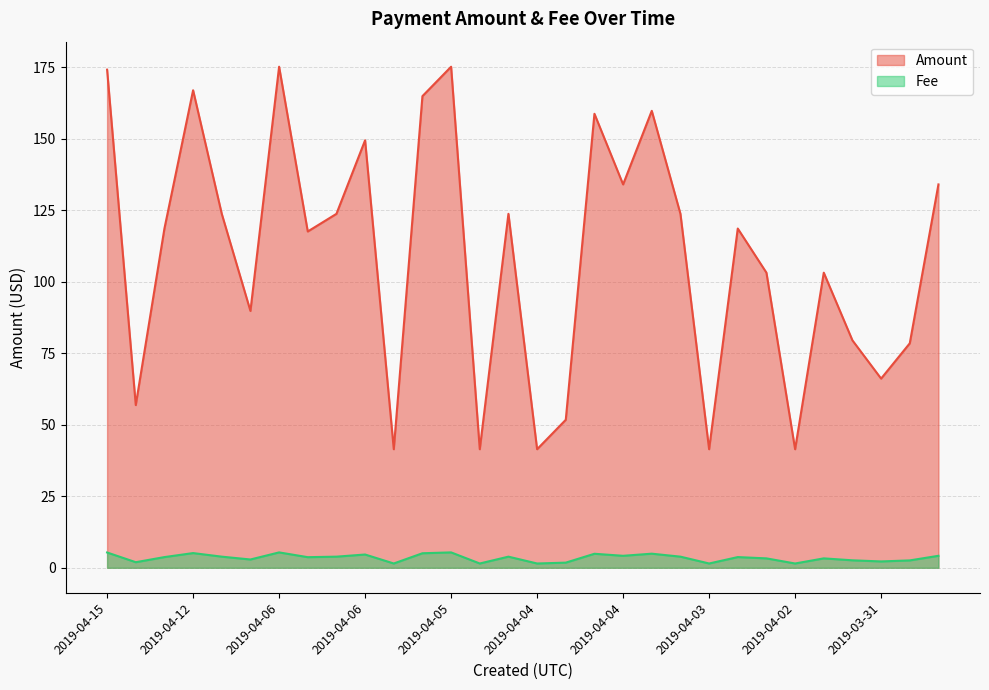

What is the label of the 26th point from the right?

2019-04-11